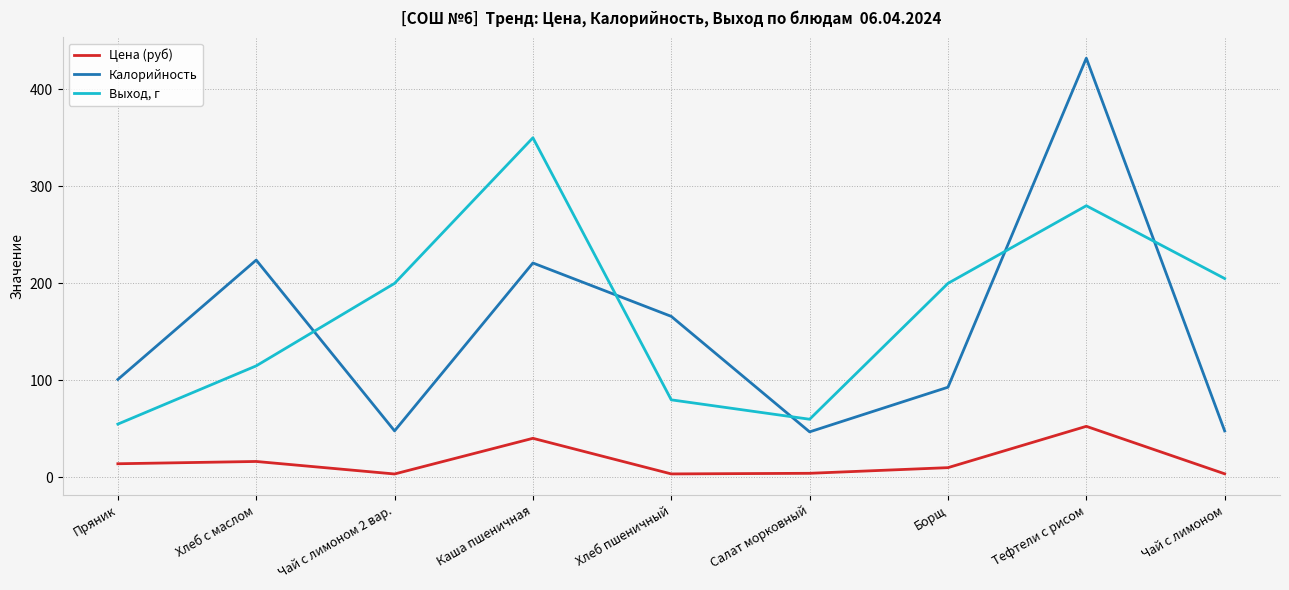

What is the average value of the Цена (руб) series?

16.6